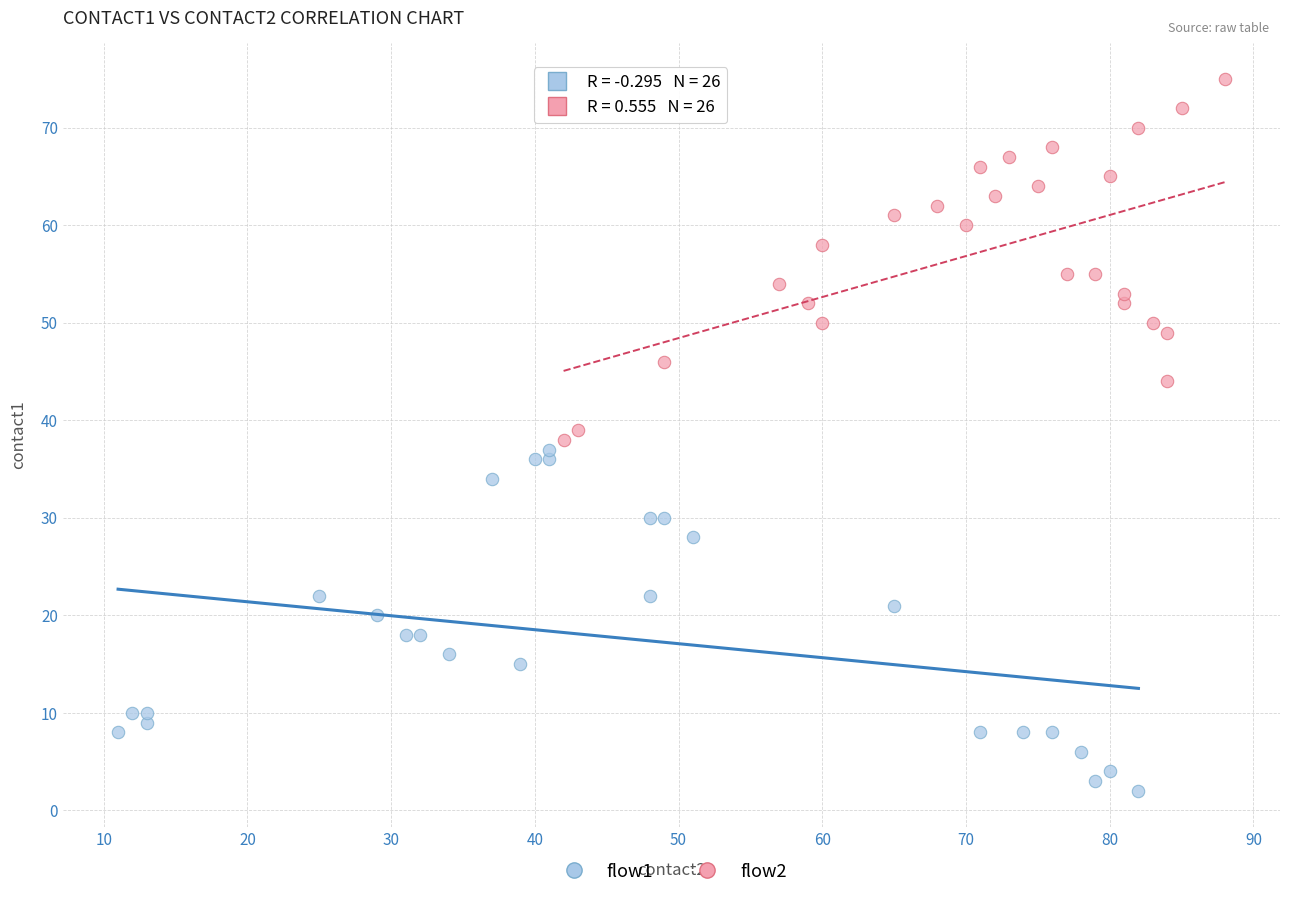

Which series contains the lowest Y value?

flow1